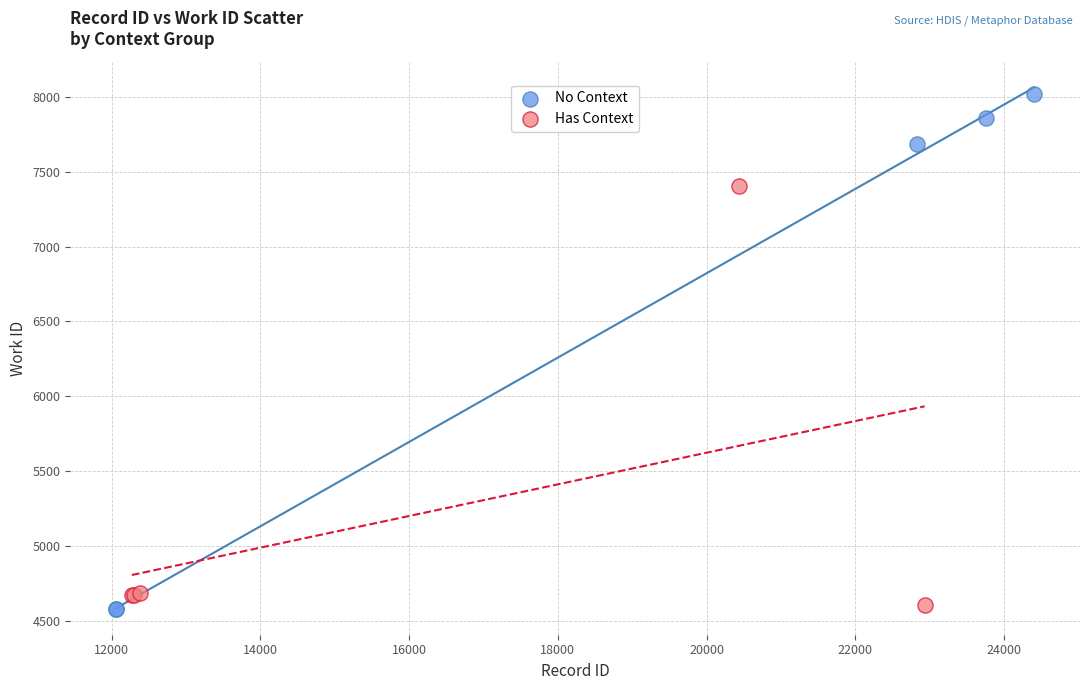

Which series contains the highest Y value?

No Context